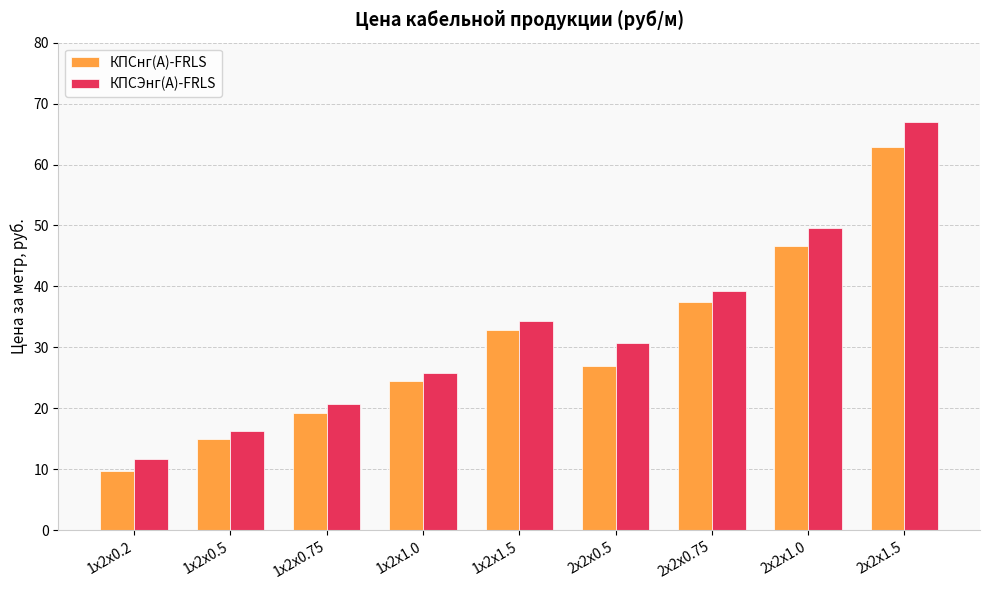

Where is КПСнг(А)-FRLS nearest to the value 36?

2x2x0.75